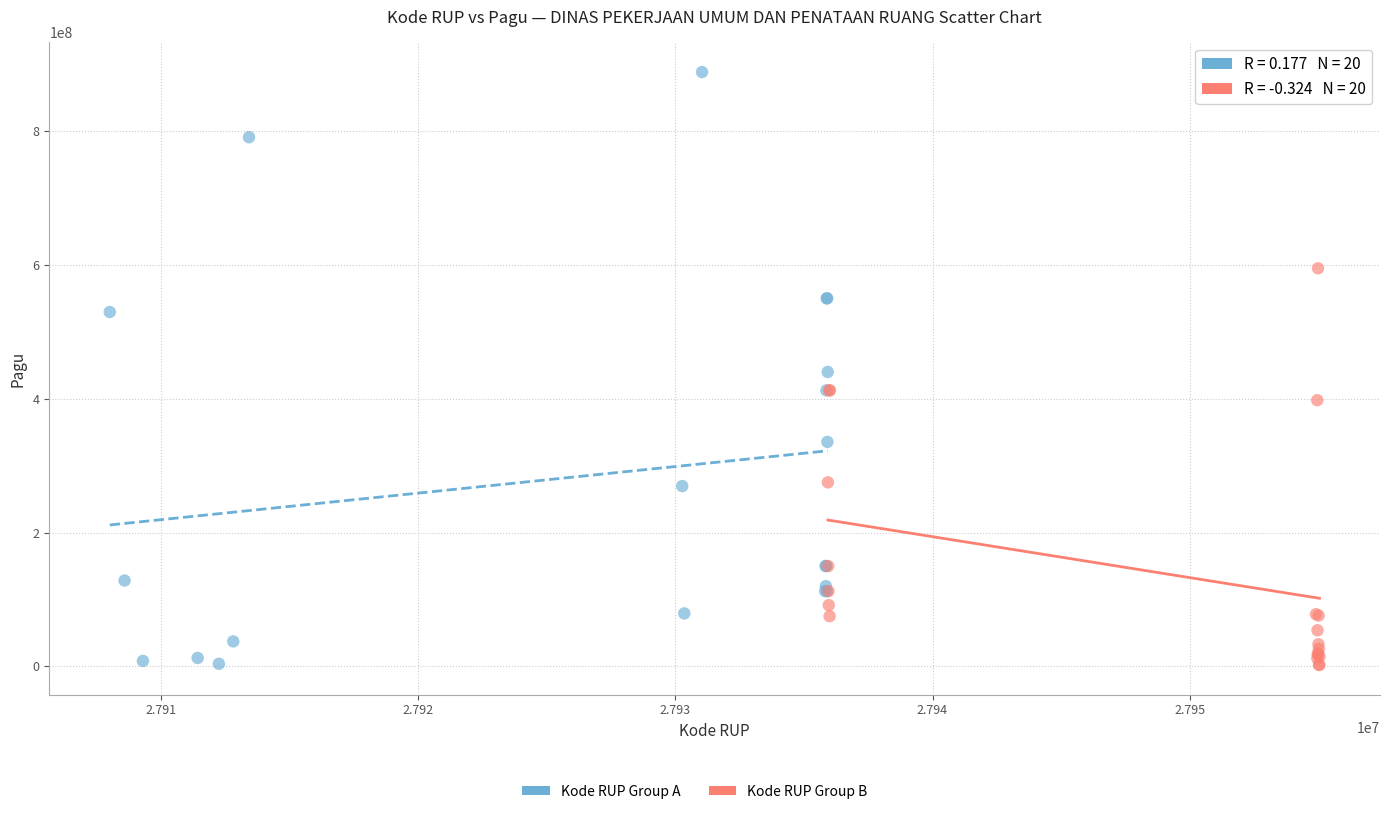

Which series has the largest Y range (max minus min)?

Kode RUP Group A